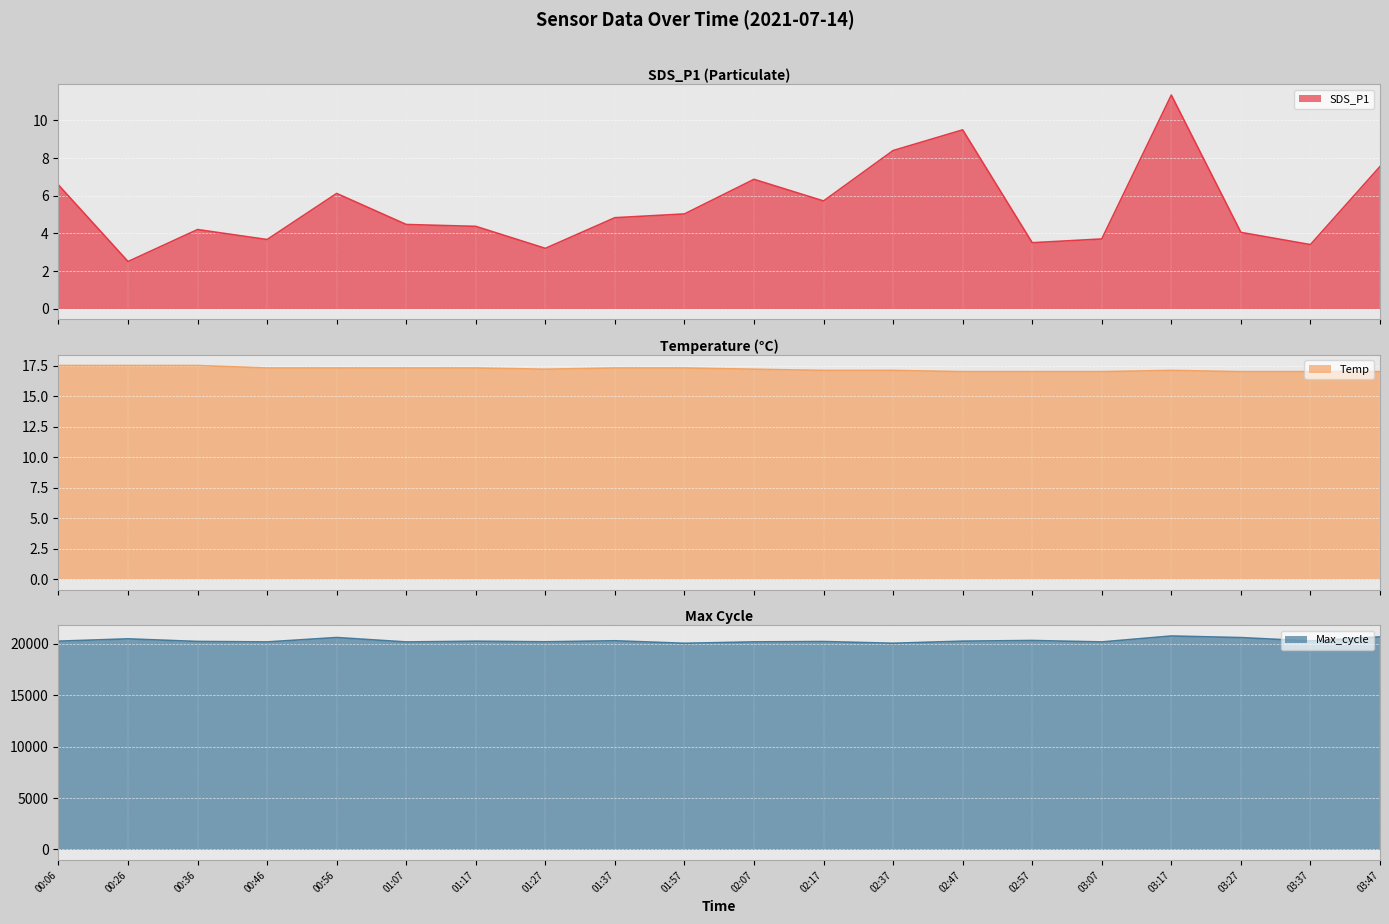

Reading left to right, extract all data points from this chart.

SDS_P1: 00:06=6.6	00:26=2.5	00:36=4.2	00:46=3.7	00:56=6.1	01:07=4.5	01:17=4.4	01:27=3.2	01:37=4.8	01:57=5.0	02:07=6.9	02:17=5.7	02:37=8.4	02:47=9.5	02:57=3.5	03:07=3.7	03:17=11.3	03:27=4.0	03:37=3.4	03:47=7.5
Temp: 00:06=17.5	00:26=17.5	00:36=17.5	00:46=17.3	00:56=17.3	01:07=17.3	01:17=17.3	01:27=17.2	01:37=17.3	01:57=17.3	02:07=17.2	02:17=17.1	02:37=17.1	02:47=17.0	02:57=17.0	03:07=17.0	03:17=17.1	03:27=17.0	03:37=17.0	03:47=17.0
Max_cycle: 00:06=20264.0	00:26=20490.0	00:36=20237.0	00:46=20191.0	00:56=20619.0	01:07=20188.0	01:17=20259.0	01:27=20203.0	01:37=20303.0	01:57=20059.0	02:07=20194.0	02:17=20228.0	02:37=20062.0	02:47=20266.0	02:57=20330.0	03:07=20190.0	03:17=20768.0	03:27=20612.0	03:37=20283.0	03:47=20684.0